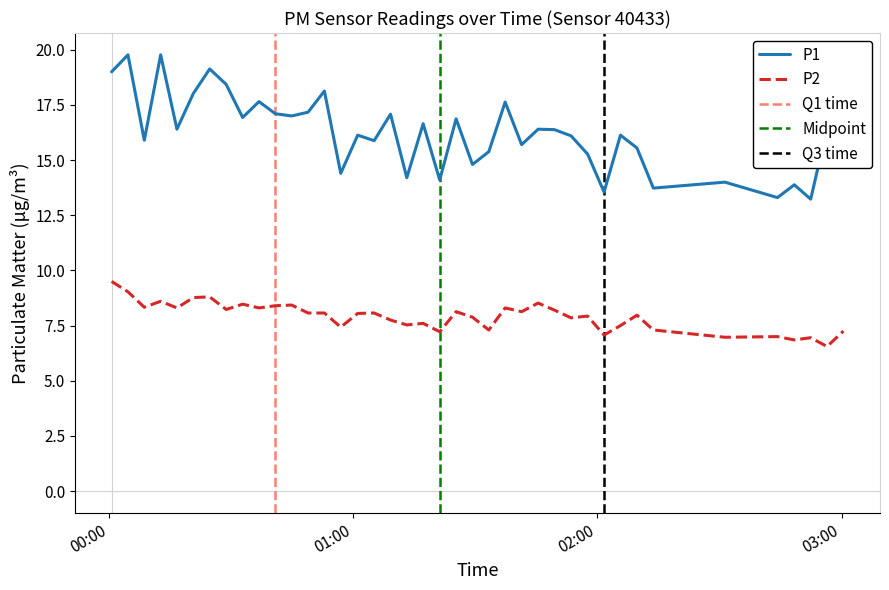

What is the sum of the P2 values at 2022-11-15T00:52:56 and 2022-11-15T00:48:55?

16.1